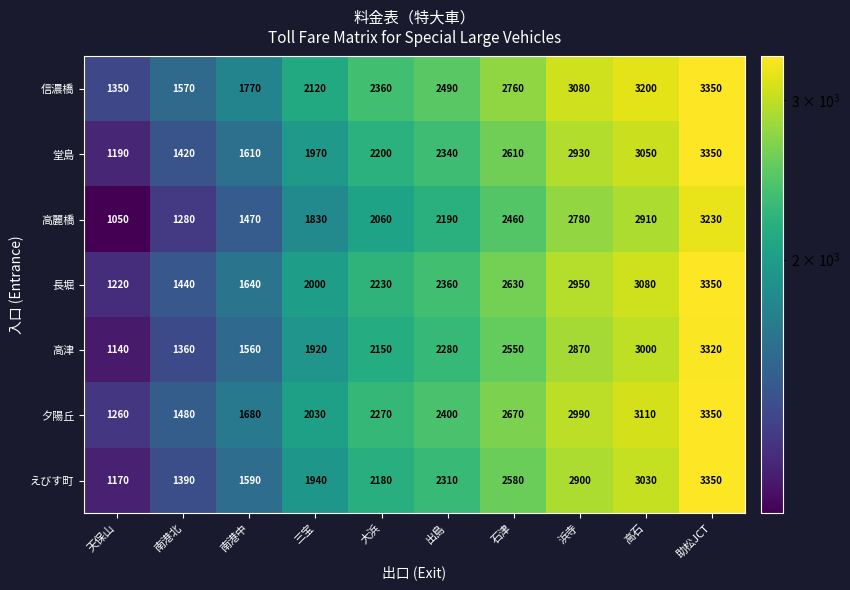

At which category does the chart reach its peak across all series?

助松JCT